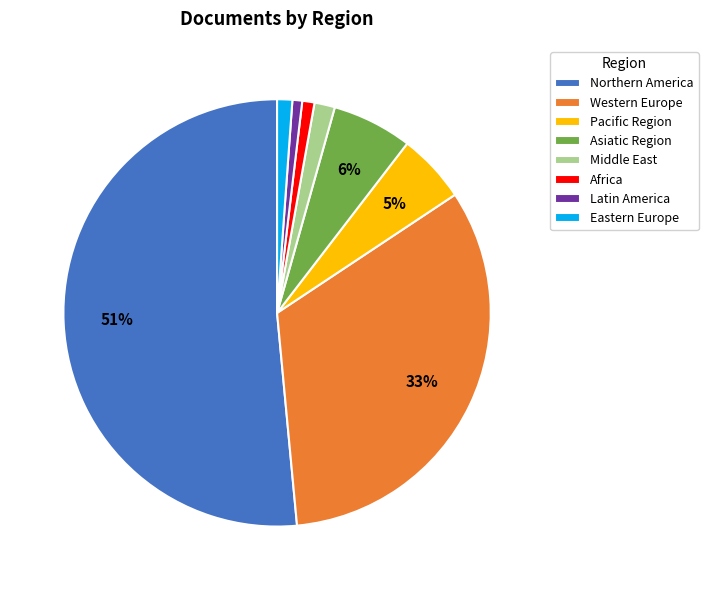

Do Western Europe and Northern America together represent more than half of the pie?

Yes